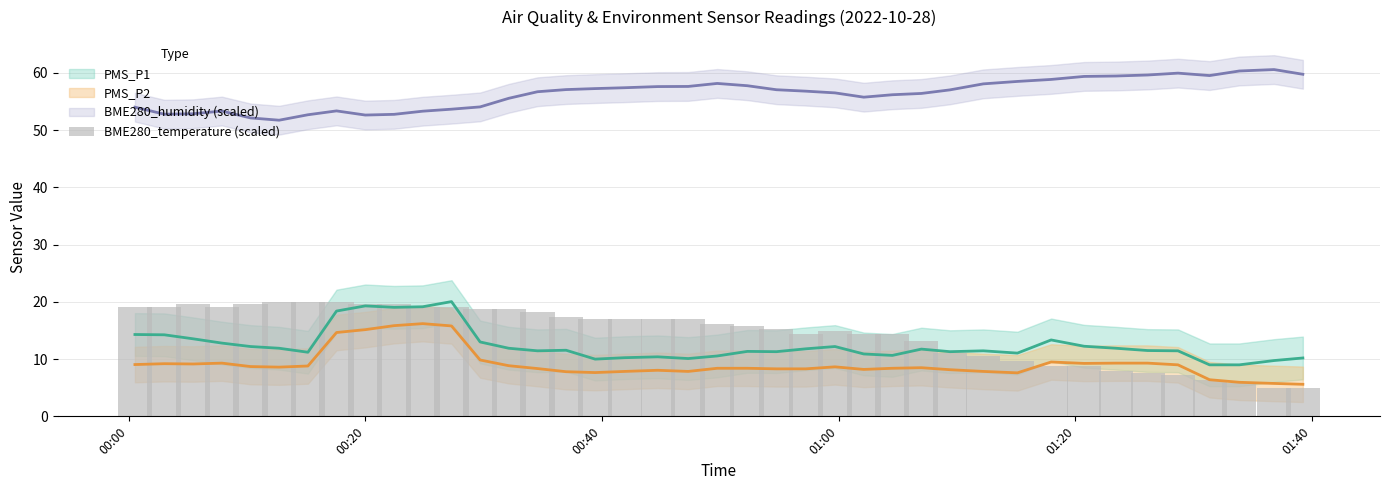

What is the value of the 25th bar from the left?

14.9